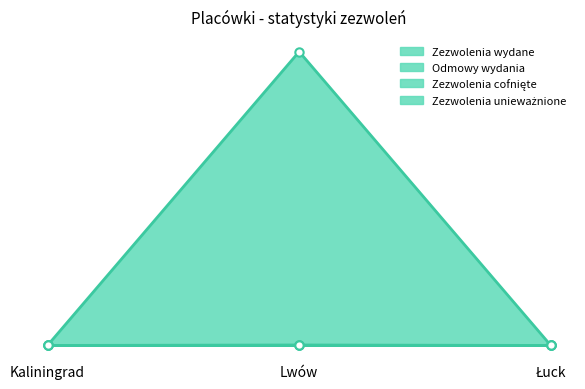

True or false: Odmowy wydania has a value of 5 at Lwów.

True